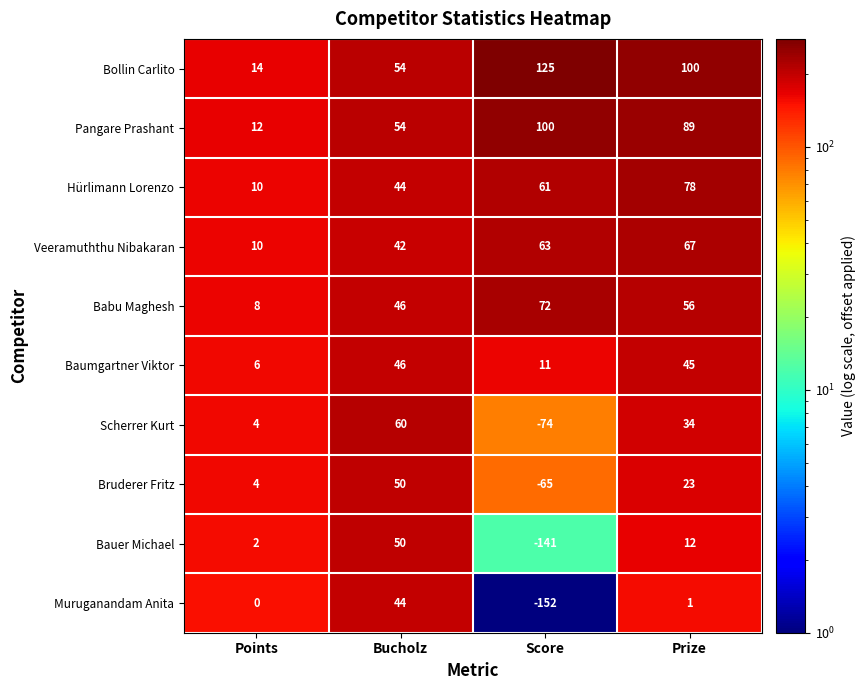

What is the total value across all series at Score?

0